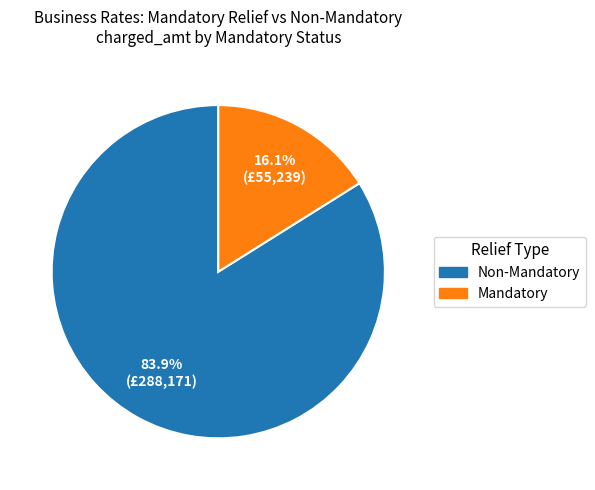

What is the ratio of the value at Non-Mandatory to the value at Mandatory?

5.2